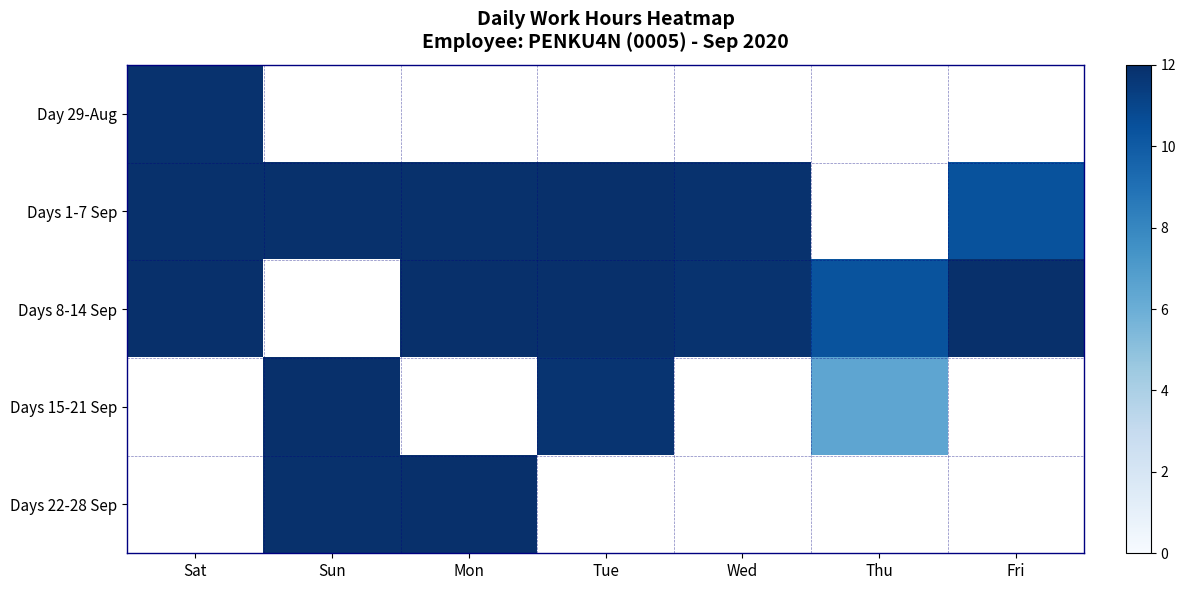

At which label does Day 29-Aug reach its peak?

Sat